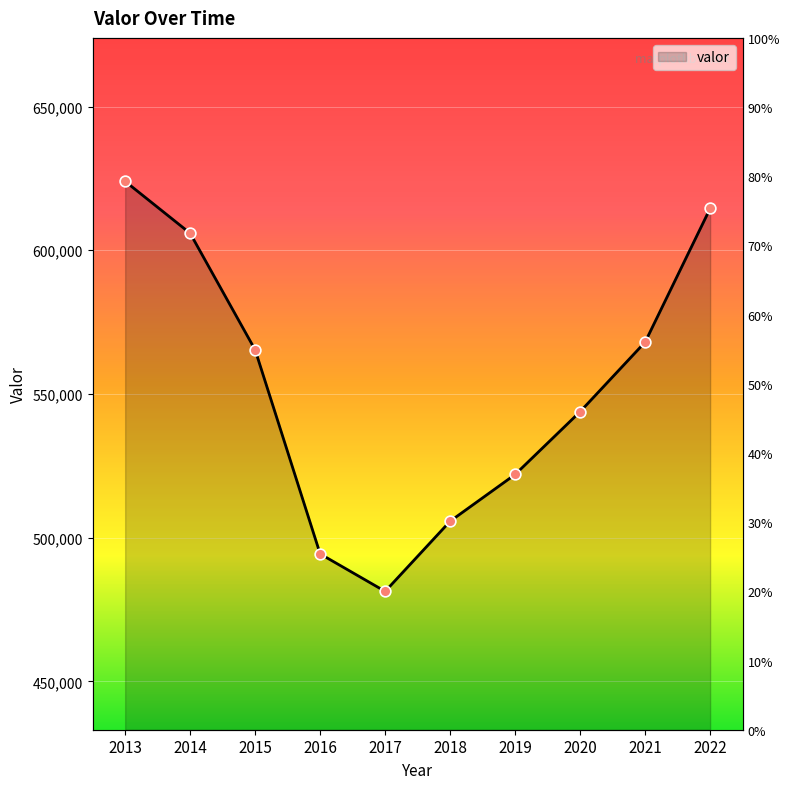

Between 2018 and 2019, which is larger?

2019